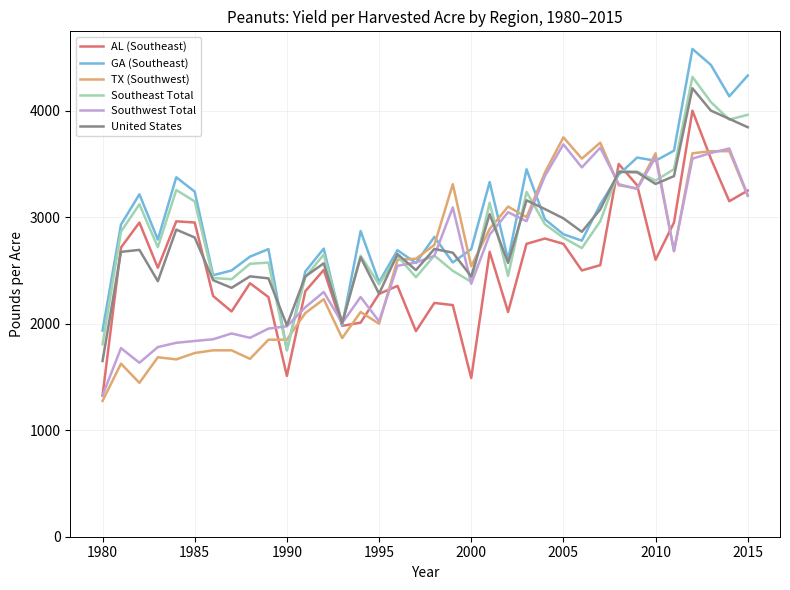

At how many categories does at least one series exceed 4015?

4